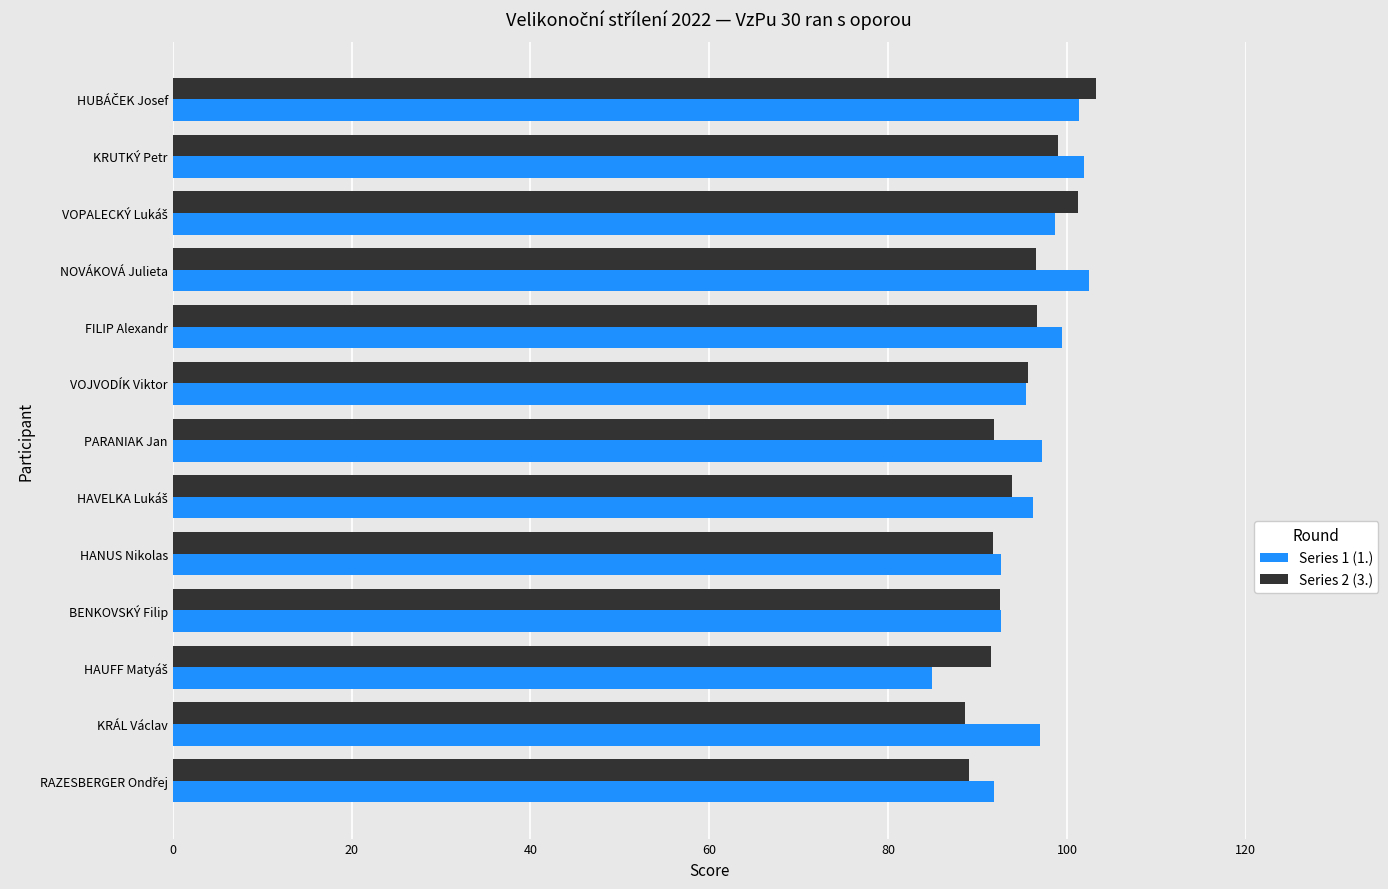

What is the difference between the highest and lowest values at FILIP Alexandr?

2.8